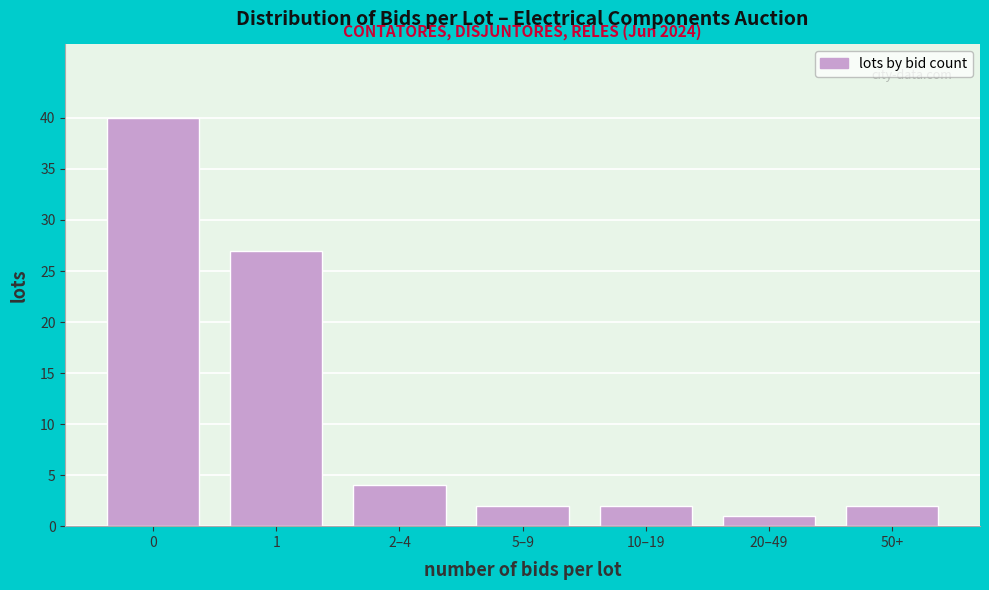

Reading left to right, list all the values displayed in this chart.

40	27	4	2	2	1	2